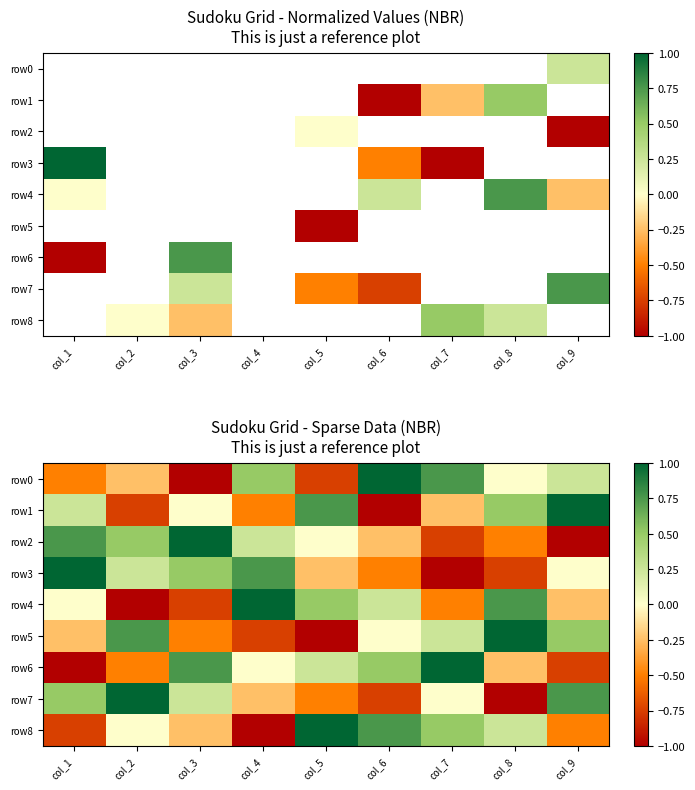

Which category has the lowest value in the row2 series?

col_9